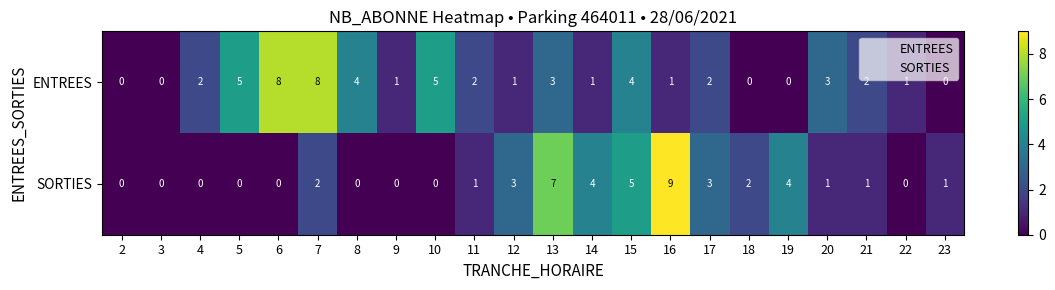

Which series has the largest total across all categories?

ENTREES